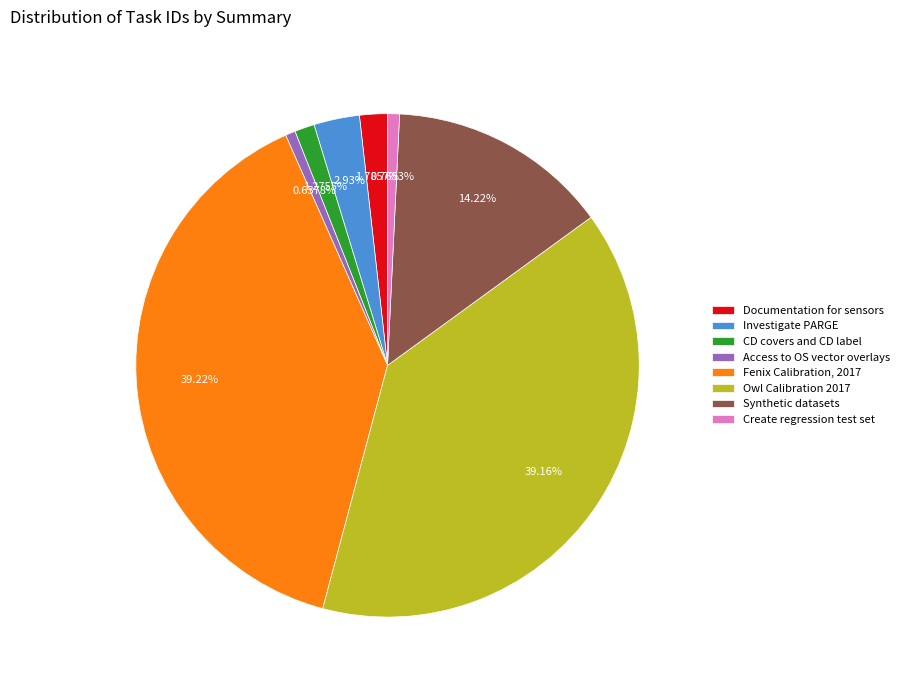

Count the number of slices in the pie.

8